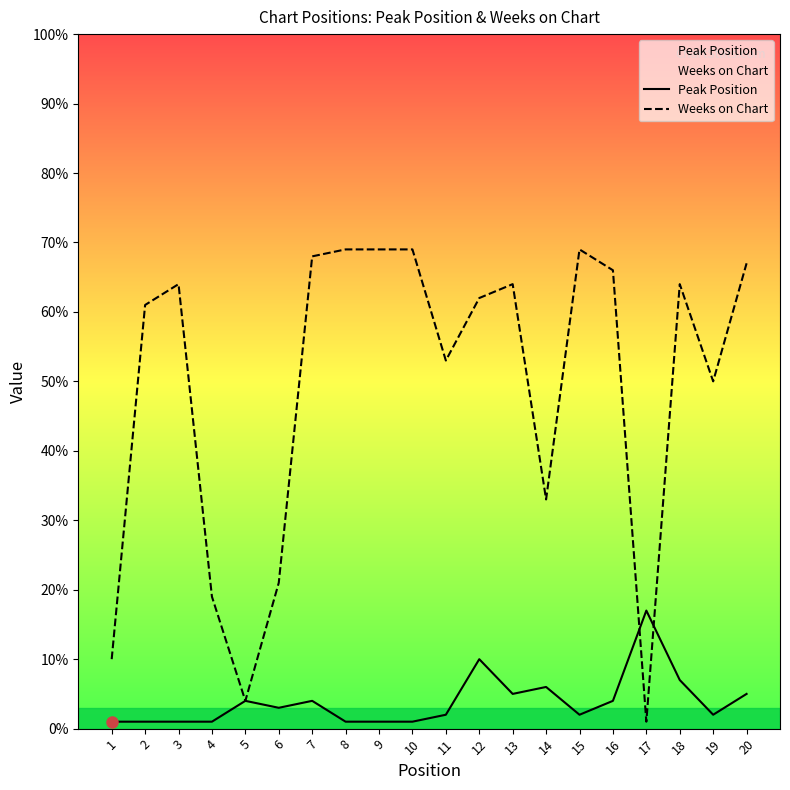

Between 2 and 5, which series saw the biggest shift?

Weeks on Chart